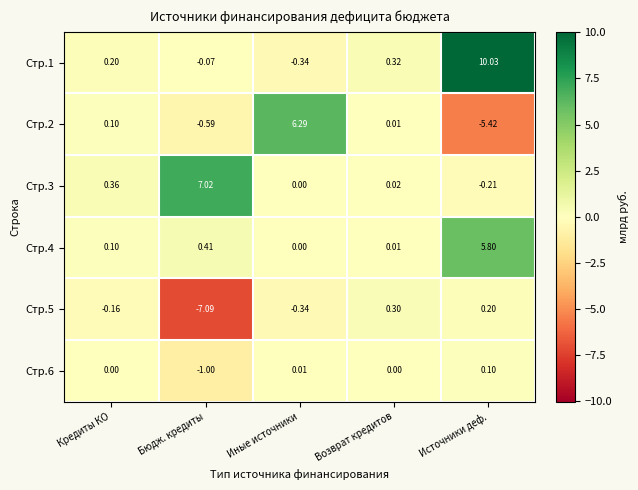

At which category is the sum across all series the highest?

Источники деф.